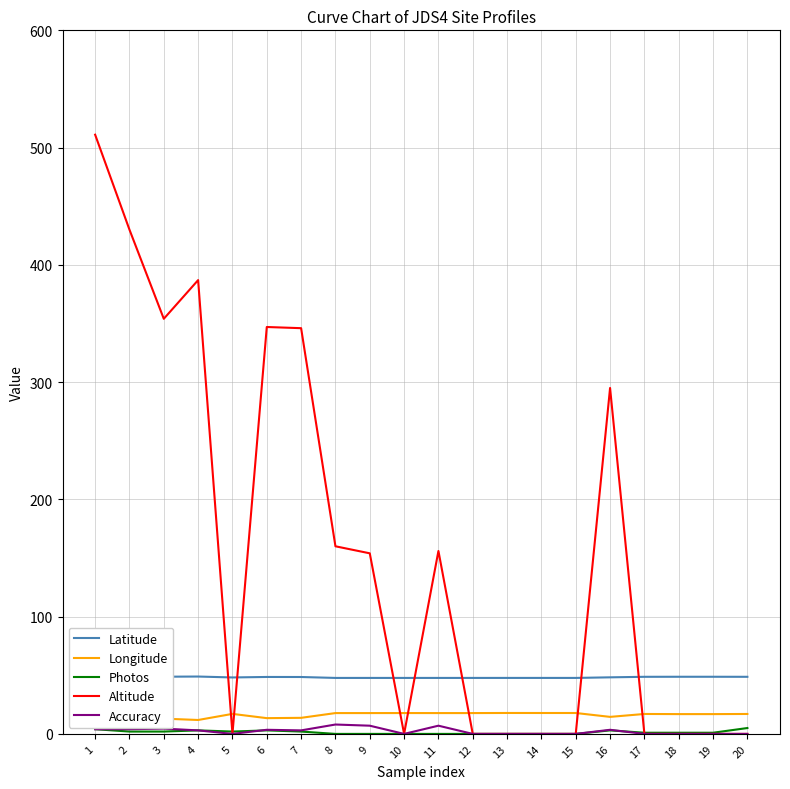

How many distinct data groups are displayed?

5